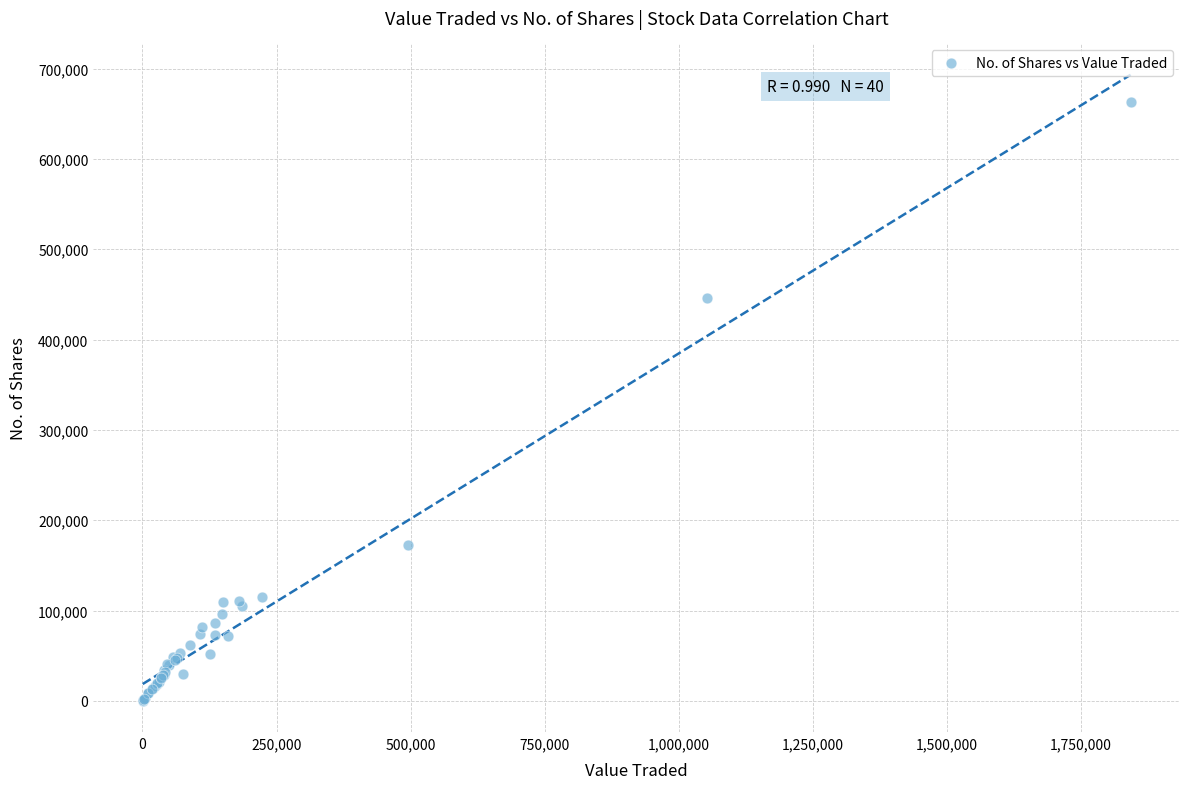

What Y value in the scatter plot is closest to 331723?

445548